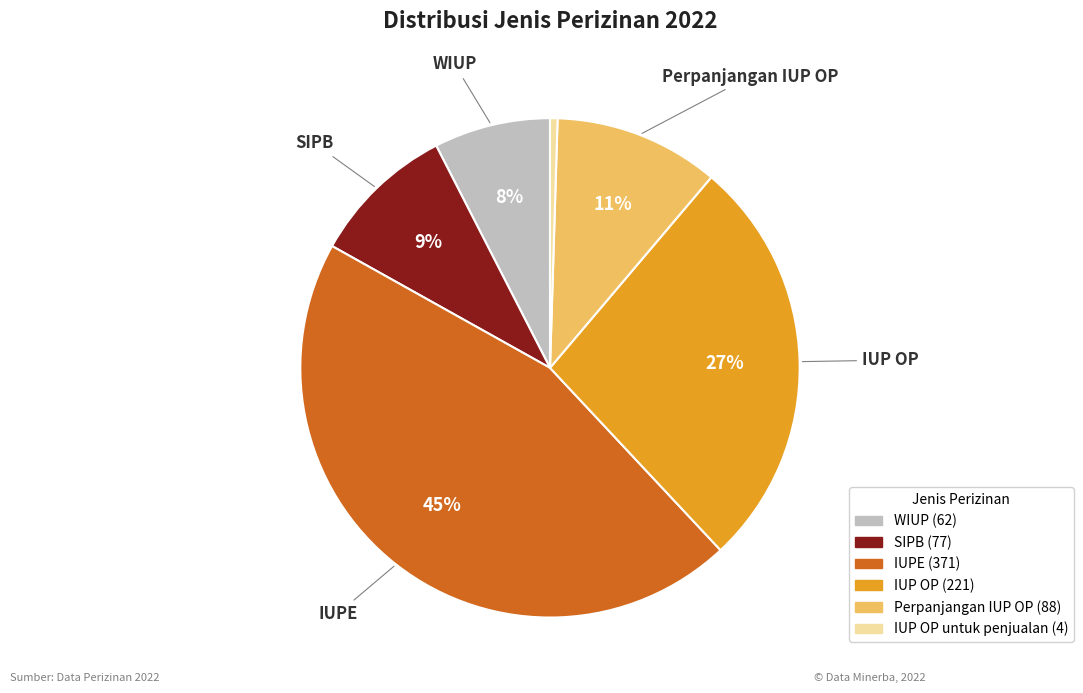

To the nearest percent, what is the difference between the largest and smallest slice percentages?

45%